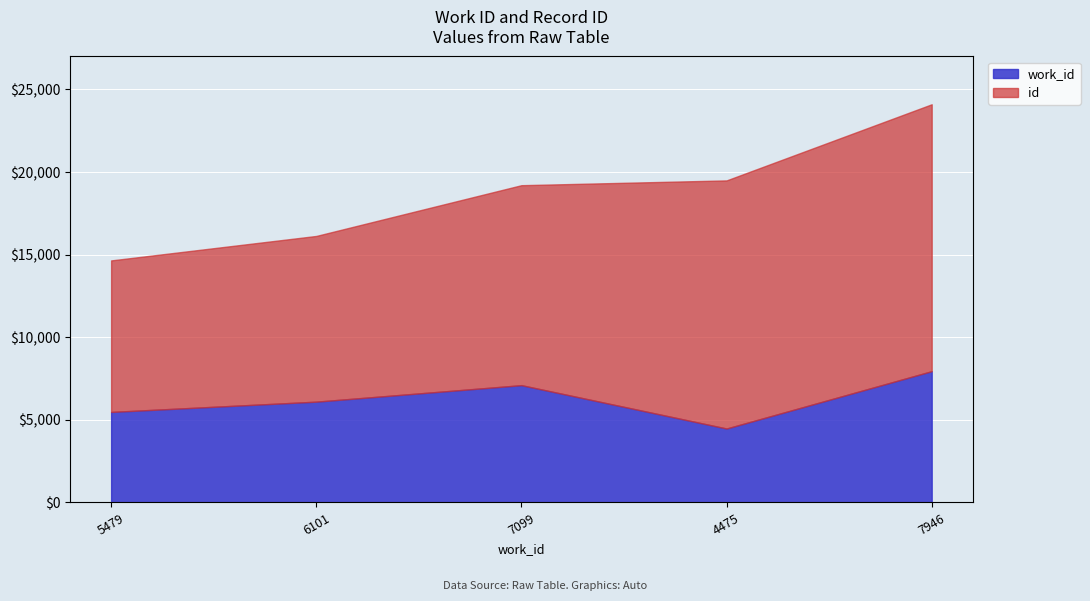

Which series has the widest spread of values?

id